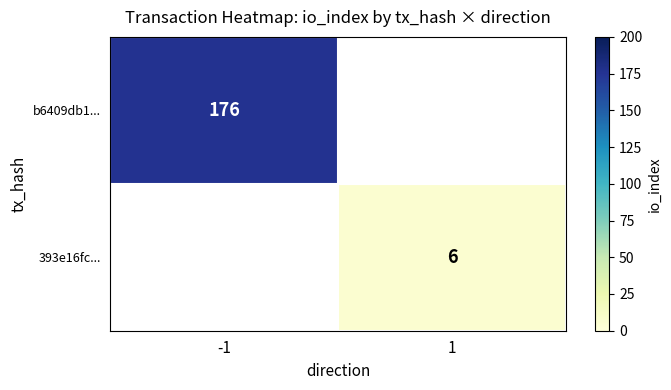

Is it true that b6409db1... equals 255 at -1?

False